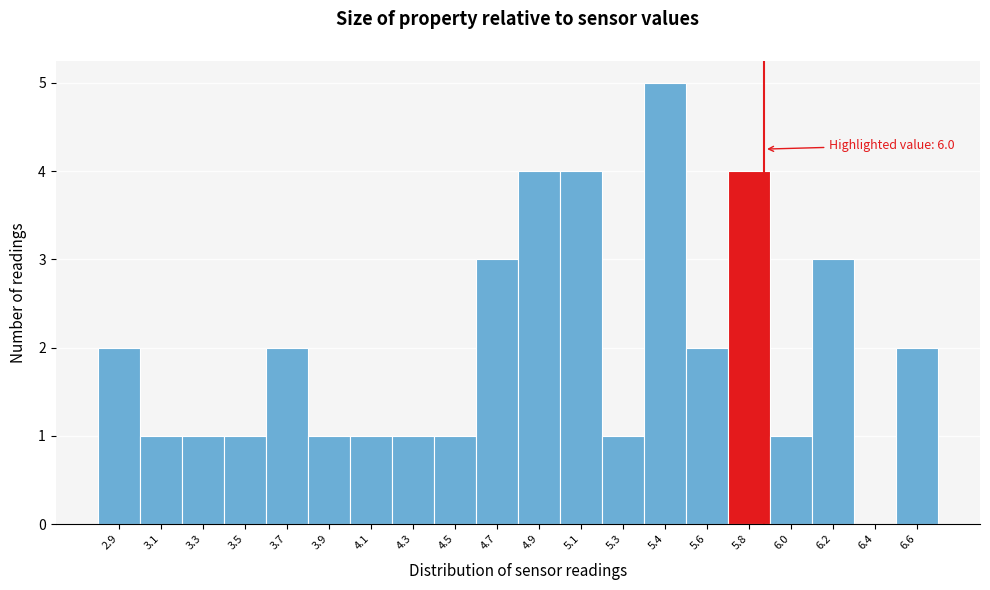

Reading right to left, transcribe all the data shown in this chart.

6.6=2	6.4=0	6.2=3	6.0=1	5.8=4	5.6=2	5.4=5	5.3=1	5.1=4	4.9=4	4.7=3	4.5=1	4.3=1	4.1=1	3.9=1	3.7=2	3.5=1	3.3=1	3.1=1	2.9=2